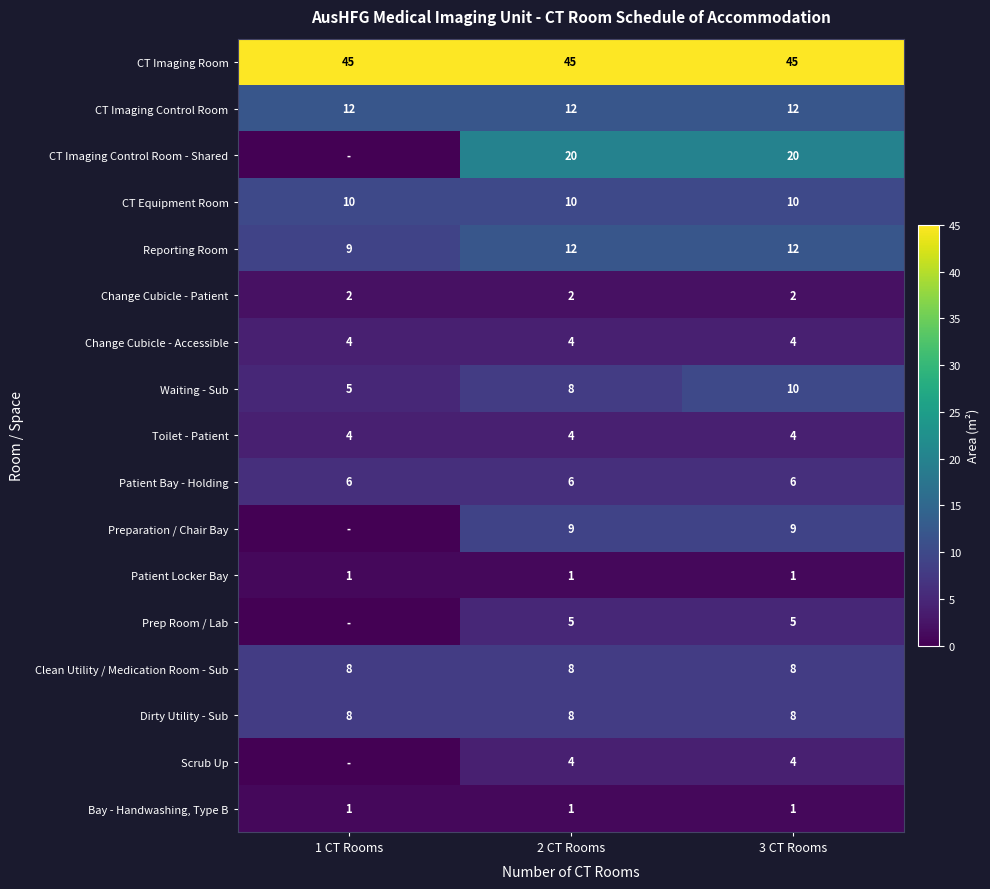

What is the approximate value of Change Cubicle - Accessible at 1 CT Rooms?

4